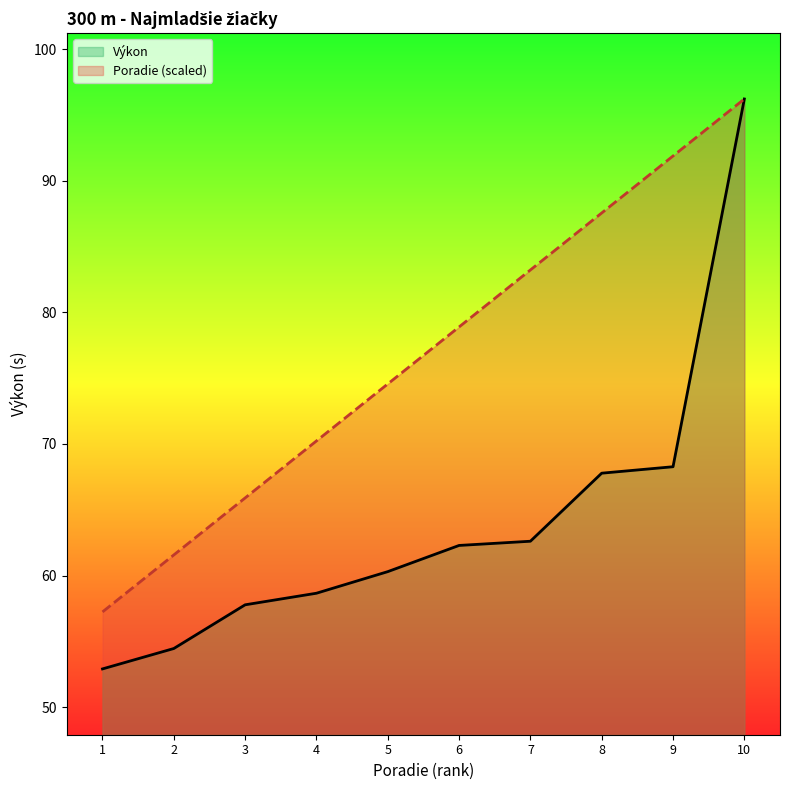

What is the difference between the maximum and minimum values in the Výkon series?

43.3